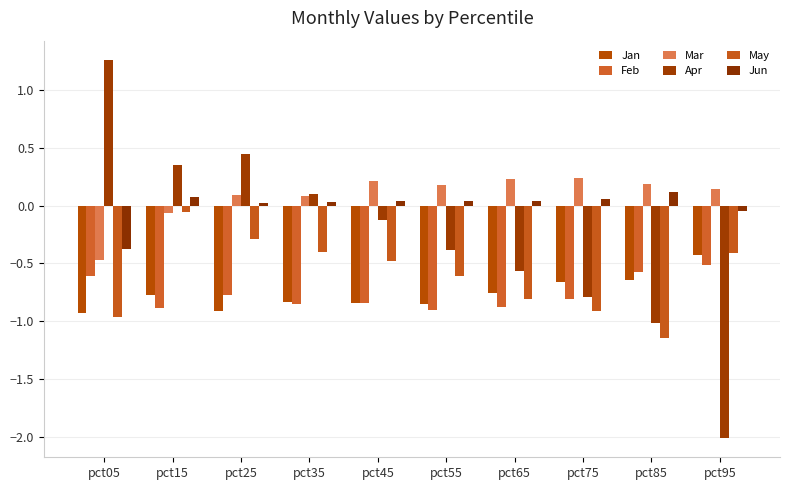

Which has a higher value, pct15 or pct55?

pct15